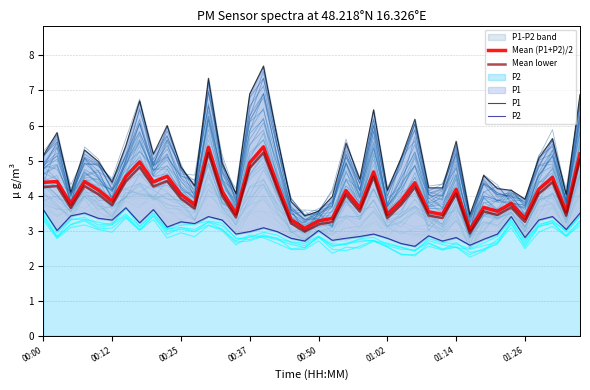

Which category has the highest value in the Mean (P1+P2)/2 series?

16